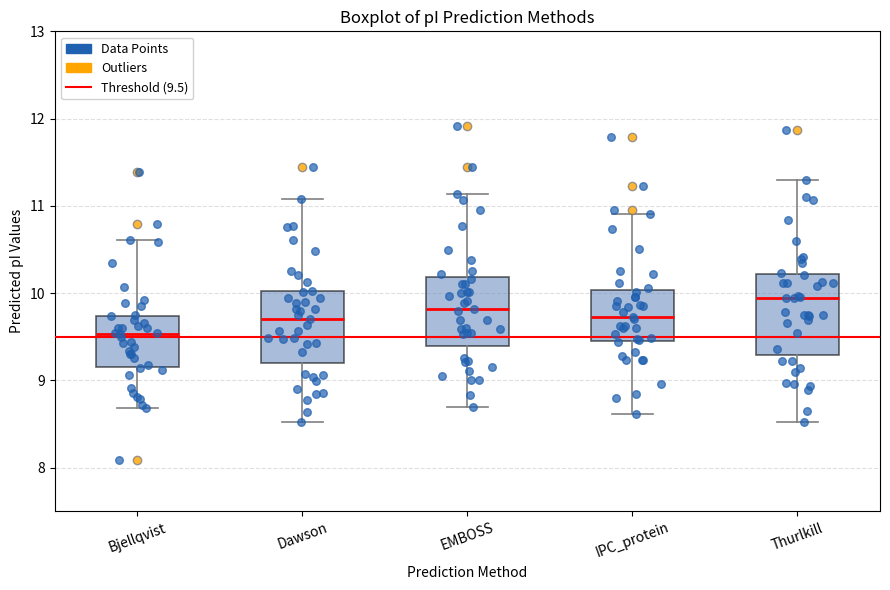

Where is the lower edge of the box for IPC_protein on the y-axis? The values are not printed on the chart, so give them approximately, as read against the axis.

9.5